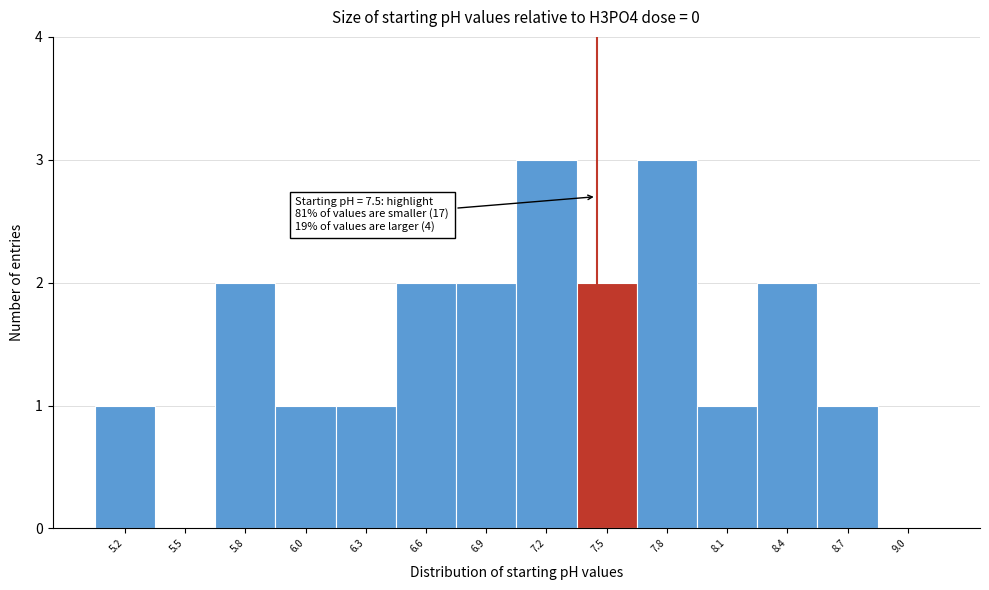

Reading left to right, what are all the values shown in this chart?

5.2=1	5.5=0	5.8=2	6.0=1	6.3=1	6.6=2	6.9=2	7.2=3	7.5=2	7.8=3	8.1=1	8.4=2	8.7=1	9.0=0